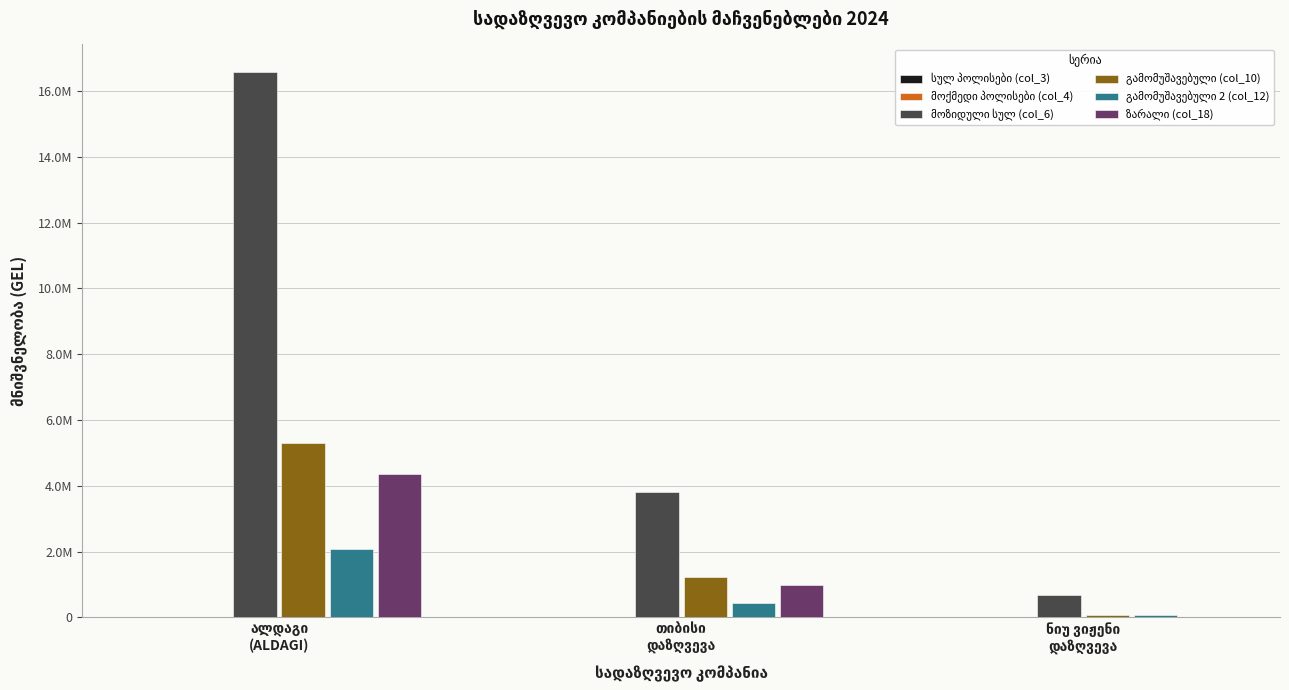

Which has a higher value, ნიუ ვიჟენი
დაზღვევა or თიბისი
დაზღვევა?

თიბისი
დაზღვევა